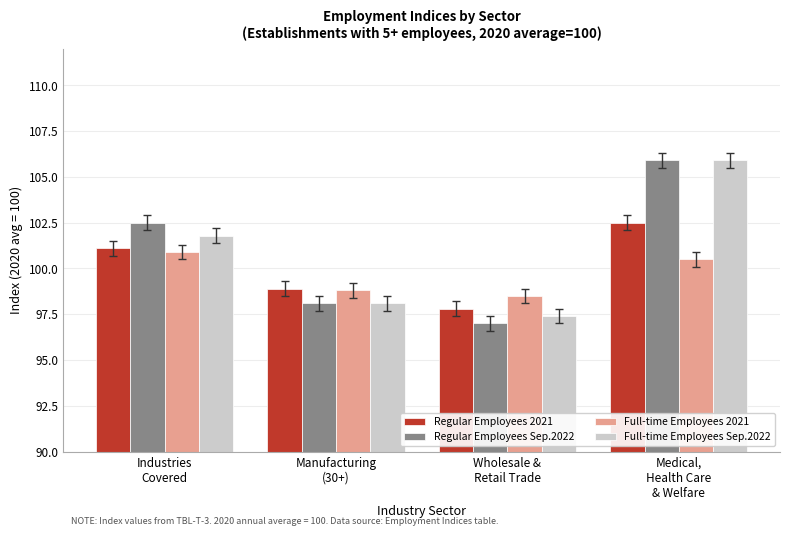

List the labels in order of Regular Employees Sep.2022 value, smallest first.

Wholesale &
Retail Trade, Manufacturing
(30+), Industries
Covered, Medical,
Health Care
& Welfare